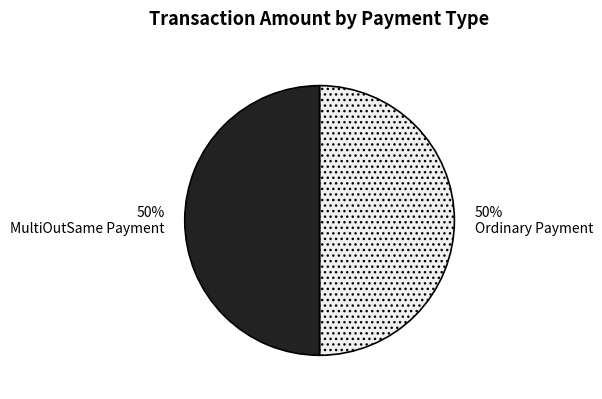

What is the ratio of the value at Ordinary Payment to the value at MultiOutSame Payment?

1.0